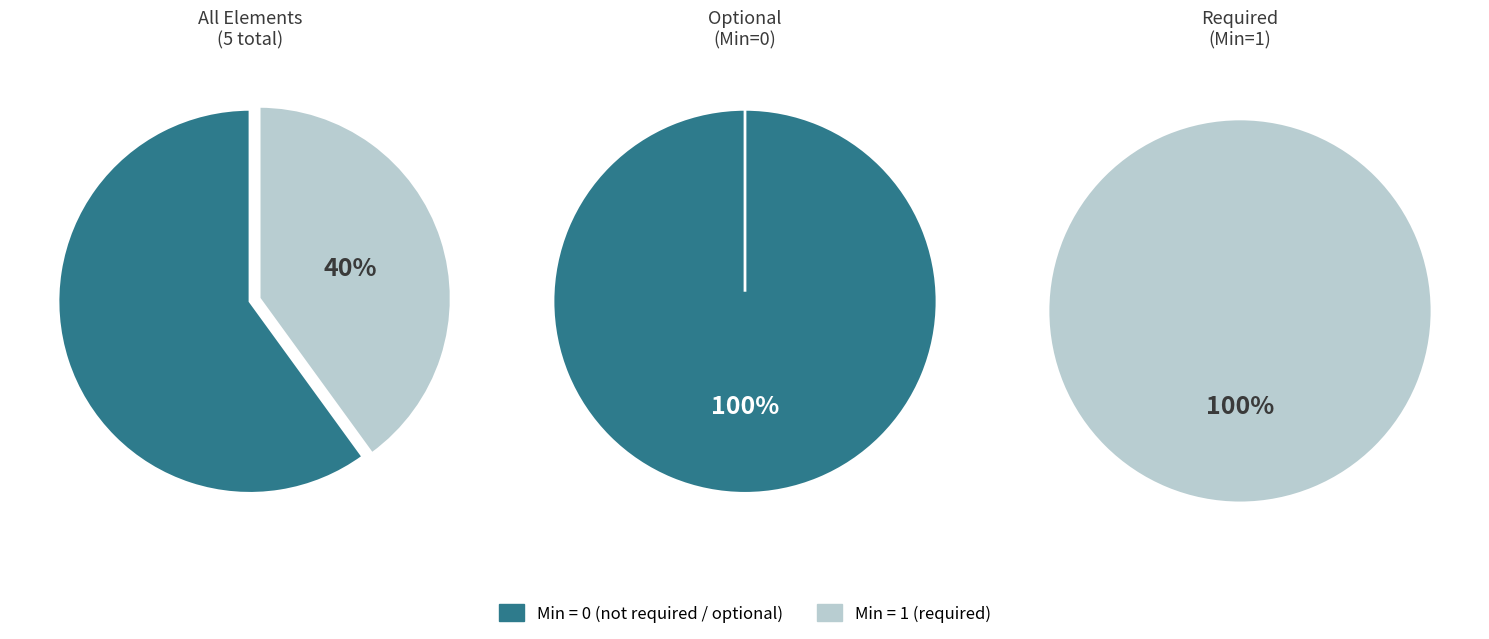

How many segments does this pie chart have?

2